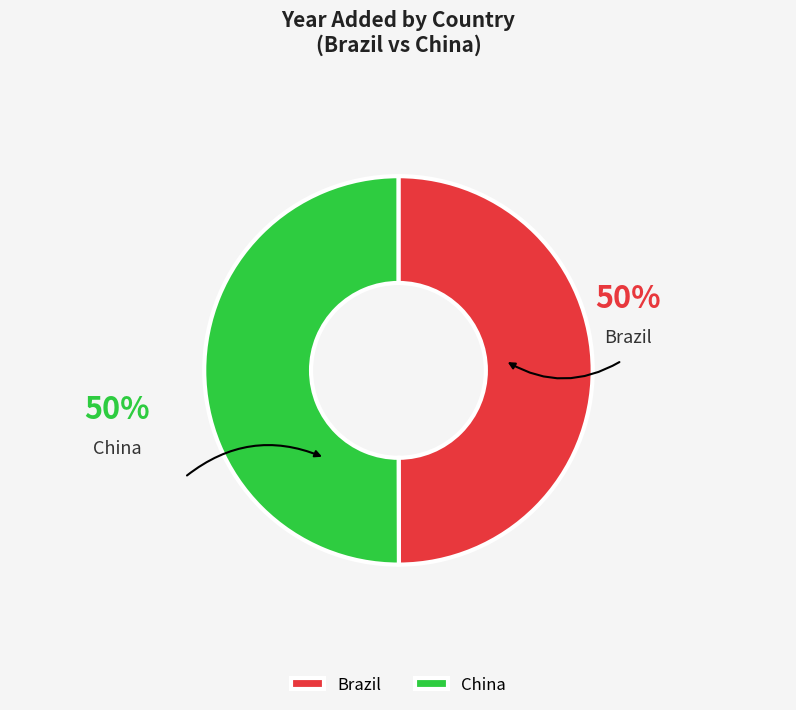

What percentage is the Brazil slice, to the nearest percent?

50%